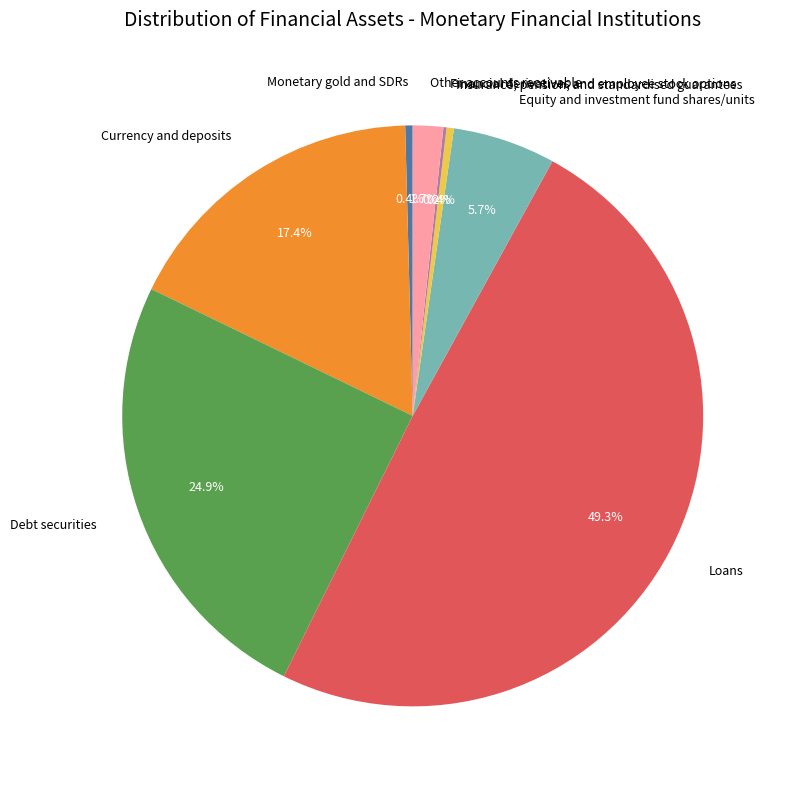

Which slice is the largest?

Loans